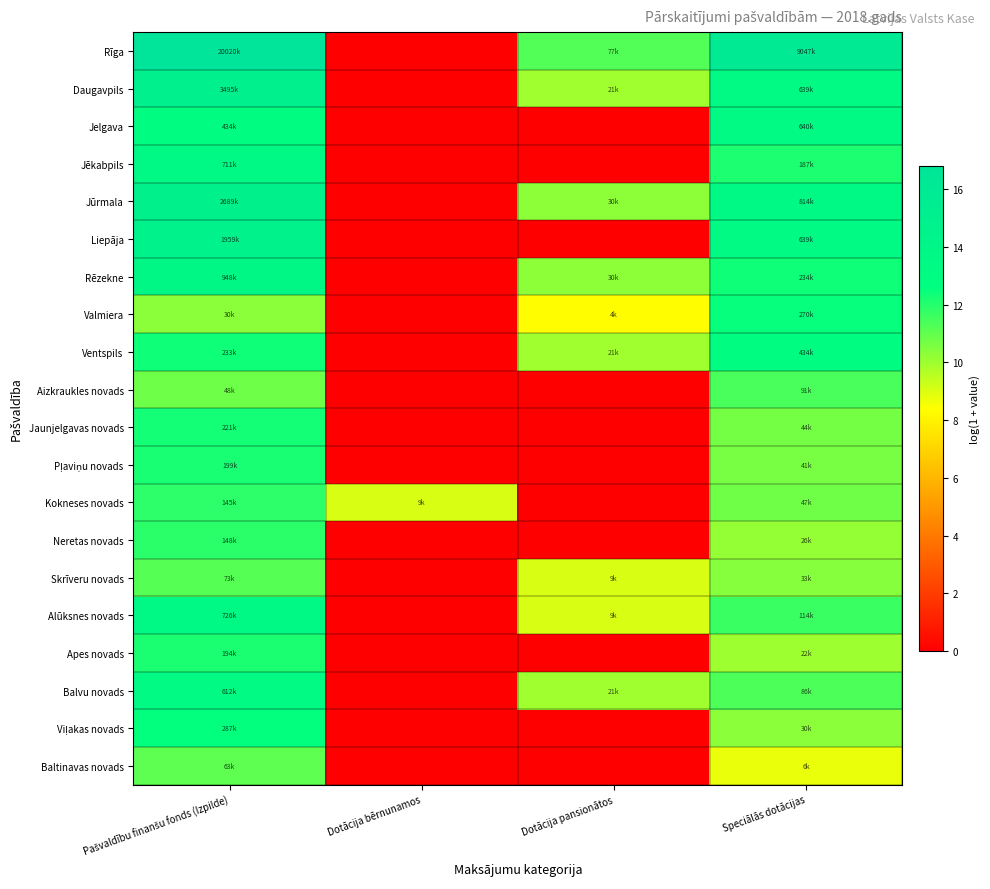

Count the number of data series in this chart.

20